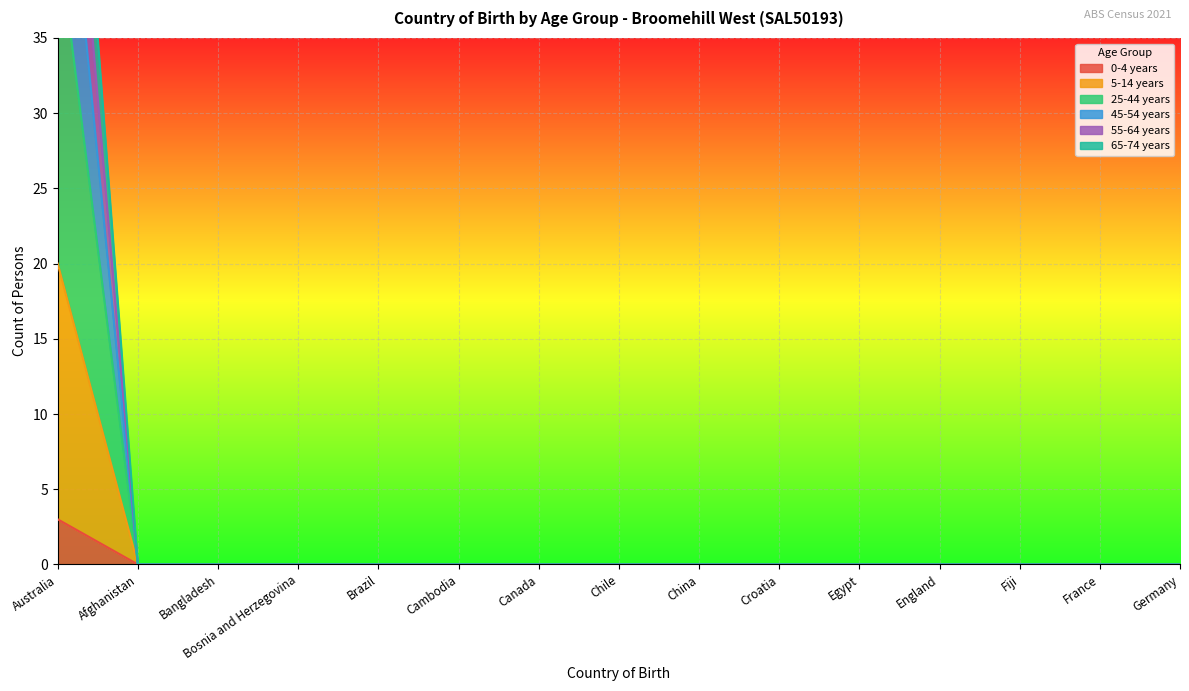

At which label is 25-44 years closest to 1?

Afghanistan